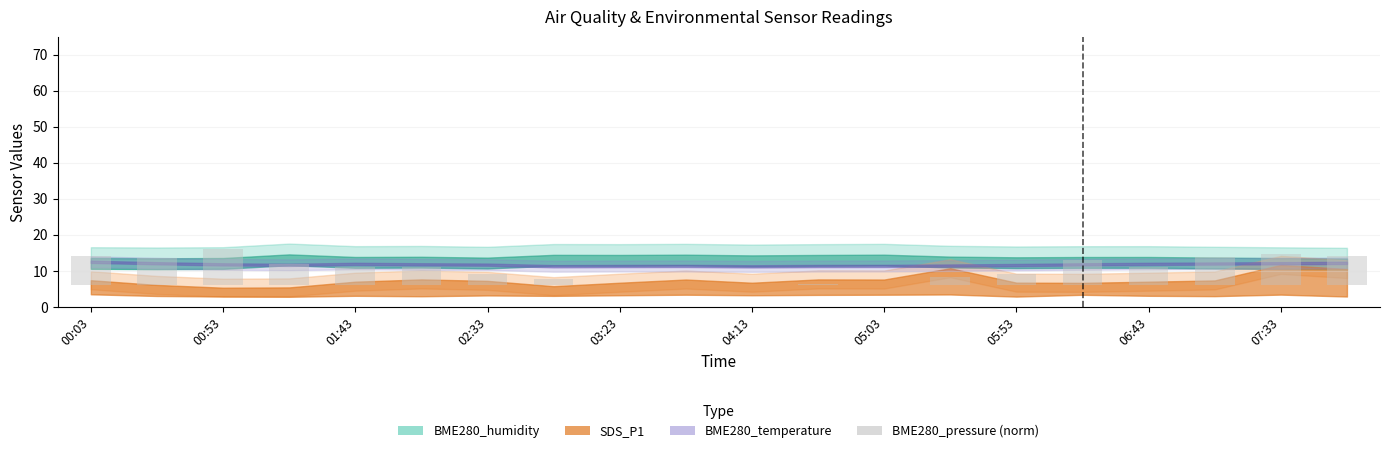

What is the difference between the values at 13 and 10?

2.1